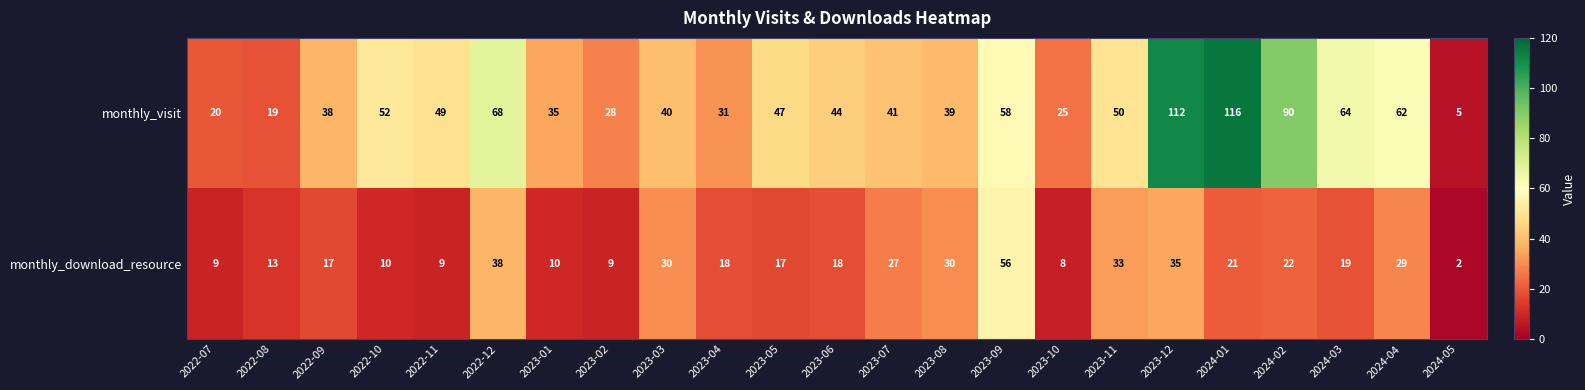

At how many categories does at least one series exceed 82?

3